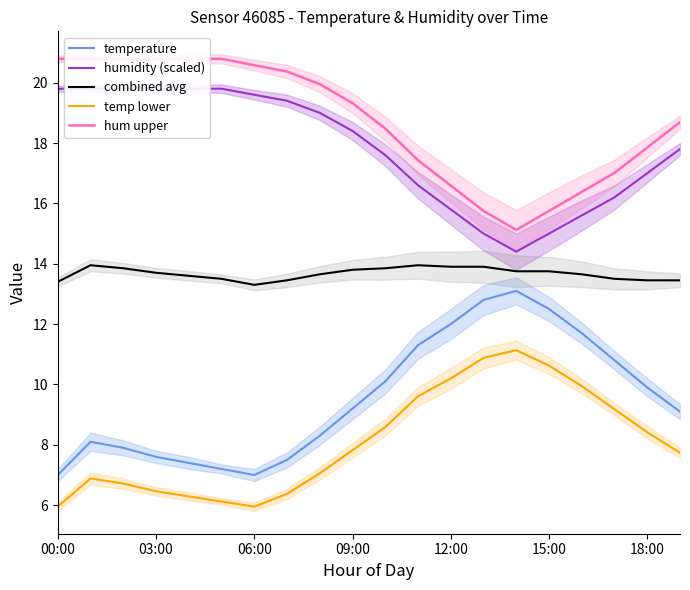

What are all the series names shown in the legend?

temperature, humidity (scaled), combined avg, temp lower, hum upper